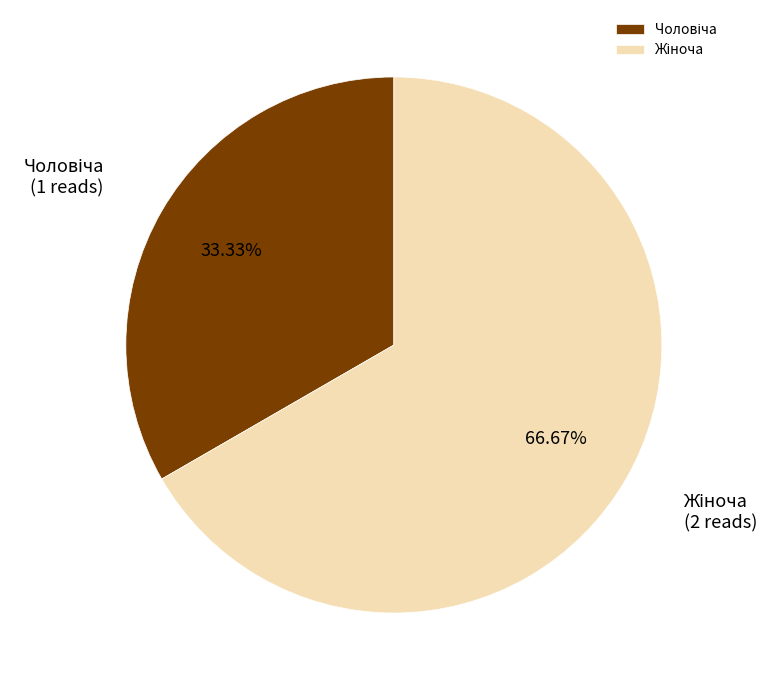

Does any single category account for the majority?

Yes